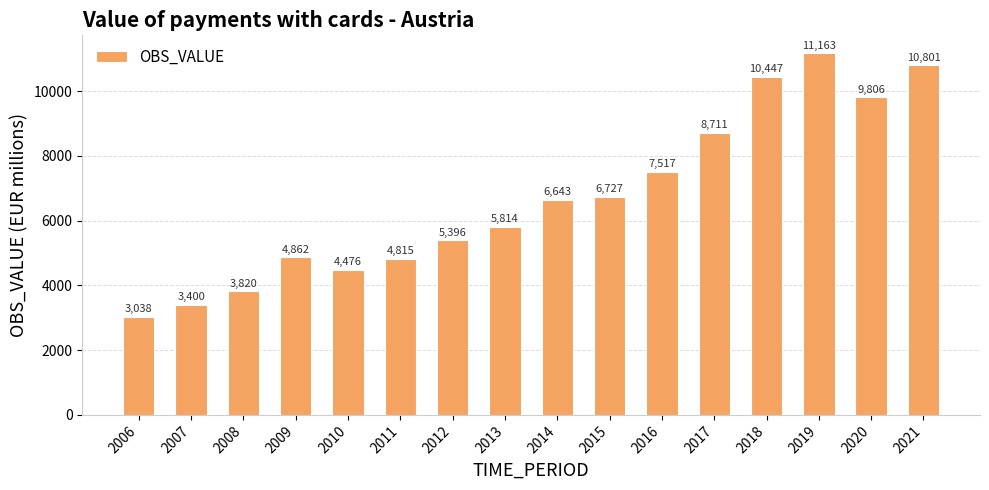

Does the chart contain stacked bars?

No